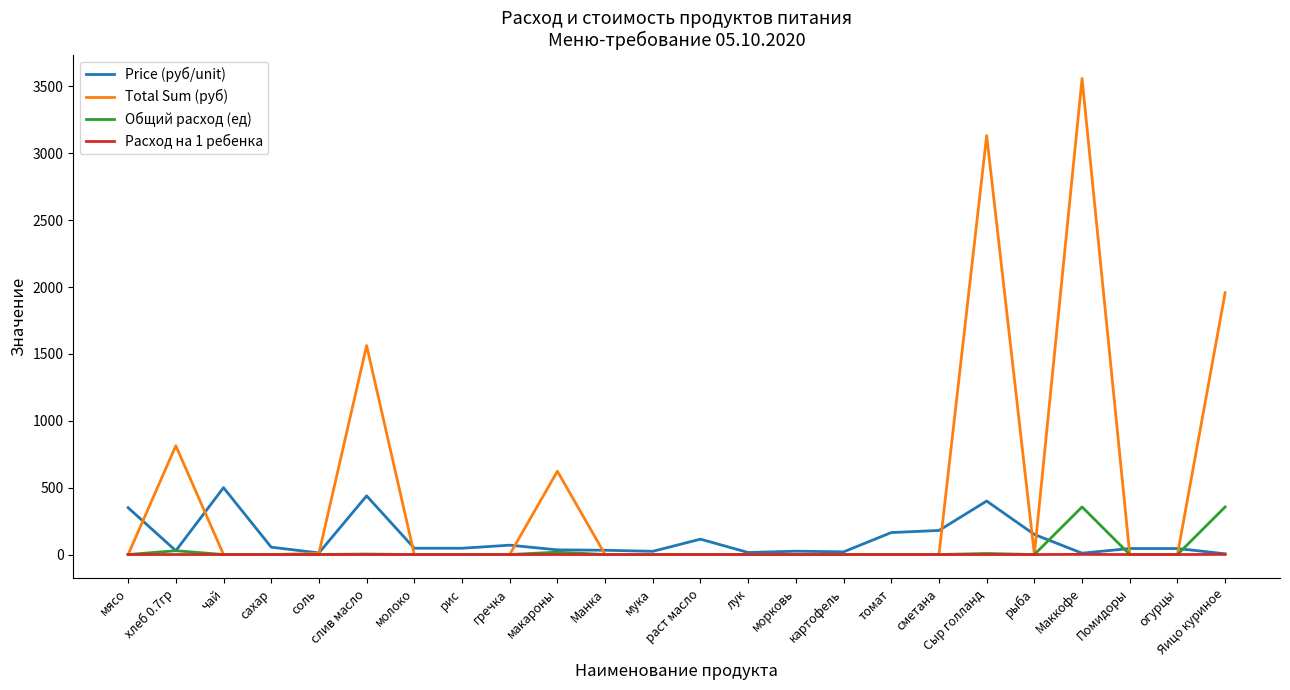

What is the highest value of the Общий расход (ед) series?

356.0